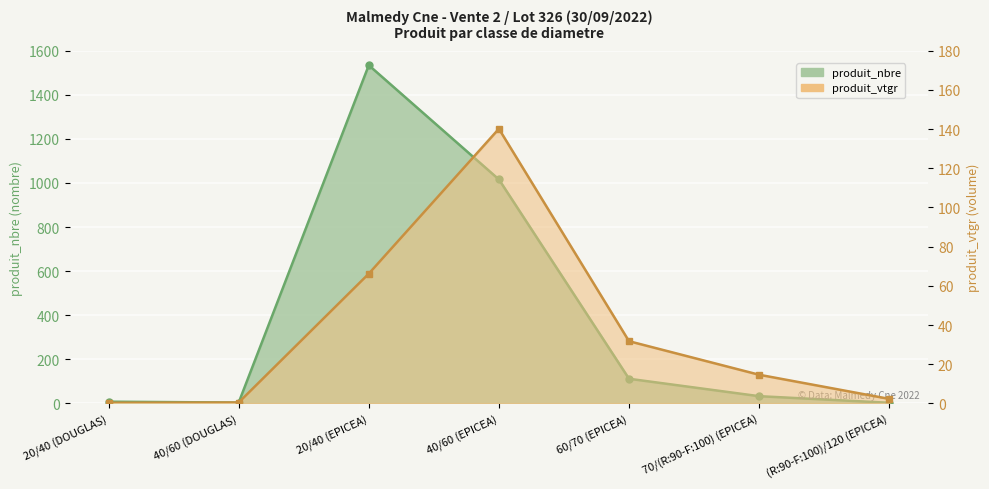

List the series in order of their peak value, lowest first.

produit_vtgr, produit_nbre